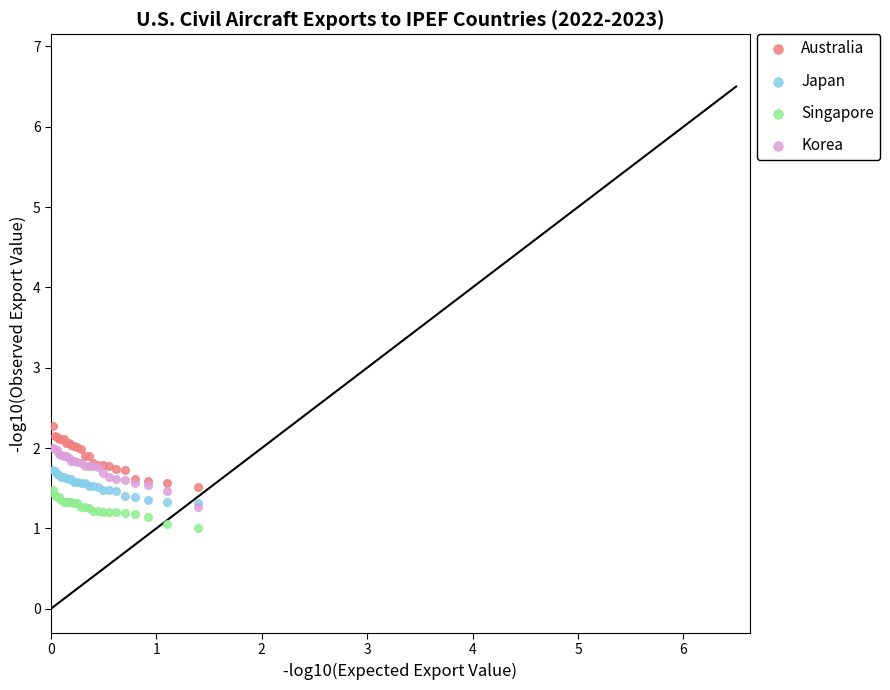

What are all the series names shown in the legend?

Australia, Japan, Singapore, Korea